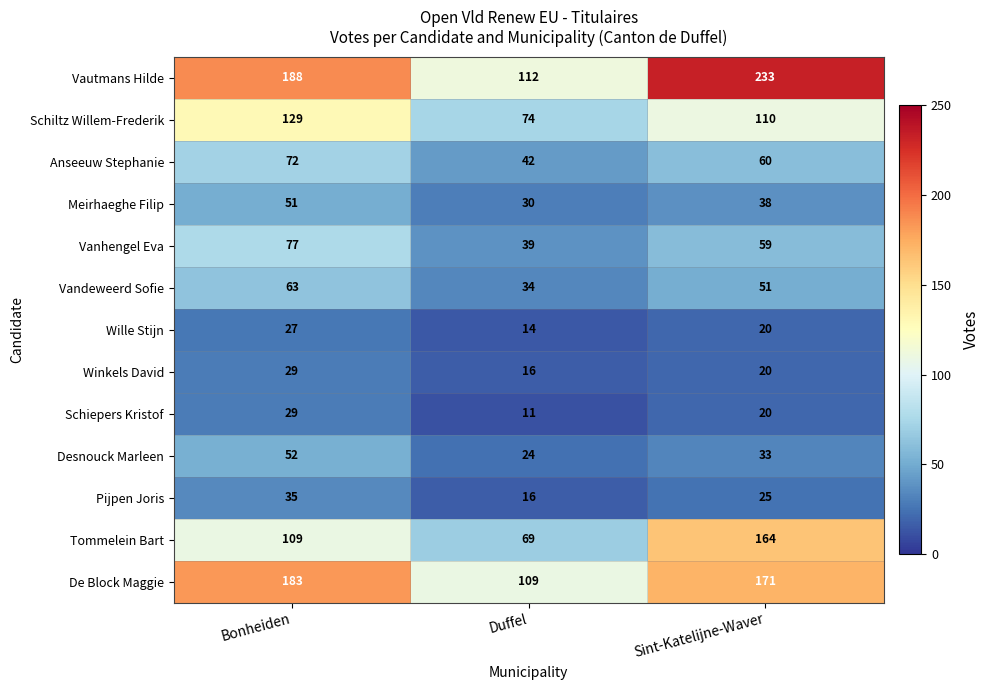

What is the total value across all series at Duffel?

590